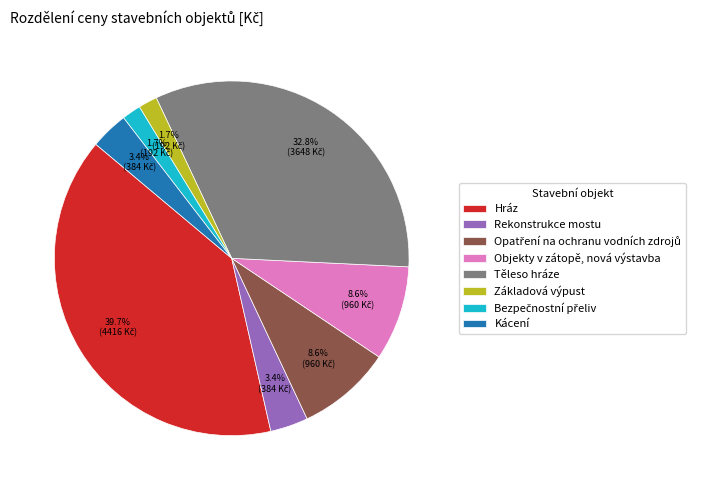

Between Základová výpust and Kácení, which is larger?

Kácení